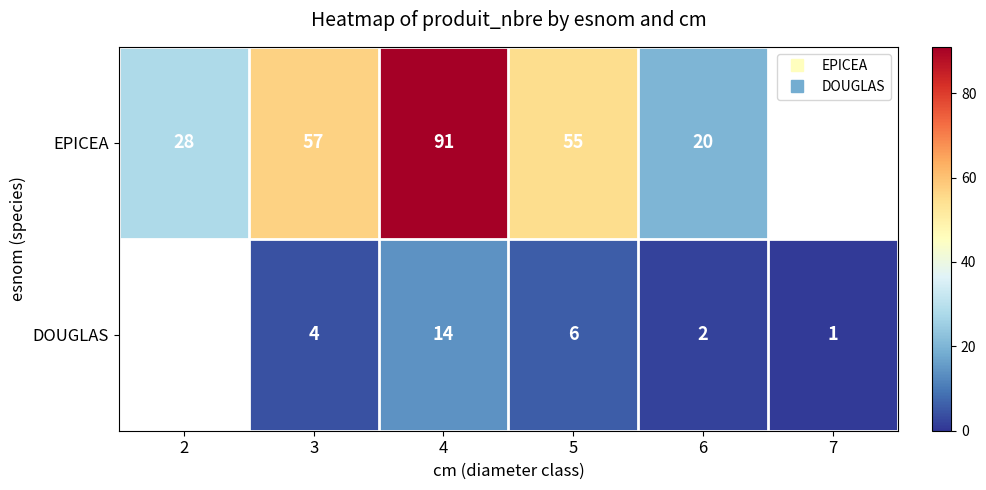

At which category is the sum across all series the highest?

4